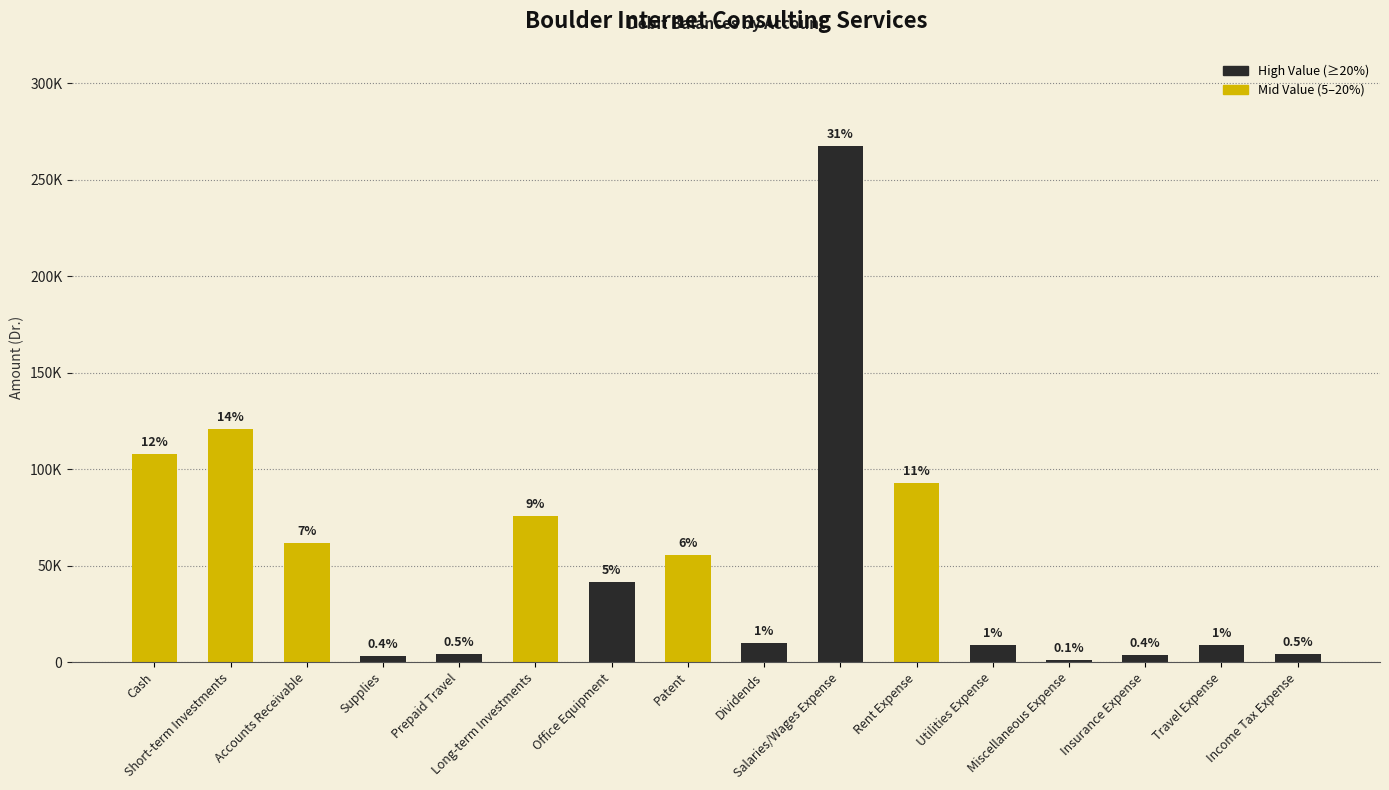

Rank the categories by value from highest to lowest.

Salaries/Wages Expense, Short-term Investments, Cash, Rent Expense, Long-term Investments, Accounts Receivable, Patent, Office Equipment, Dividends, Travel Expense, Utilities Expense, Prepaid Travel, Income Tax Expense, Insurance Expense, Supplies, Miscellaneous Expense